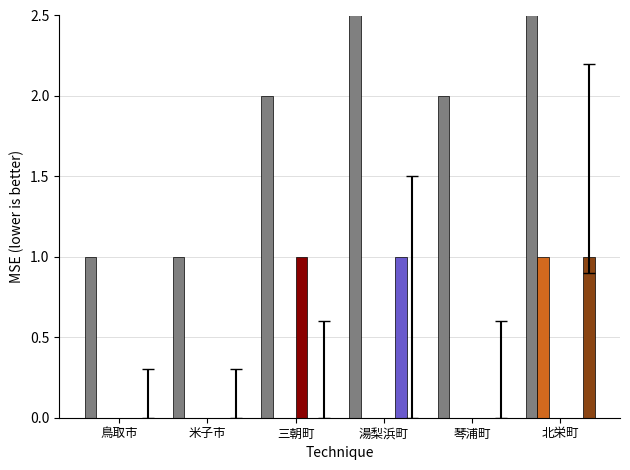

The value of ３４歳 (col_35) at 湯梨浜町 is 0. True or false?

True